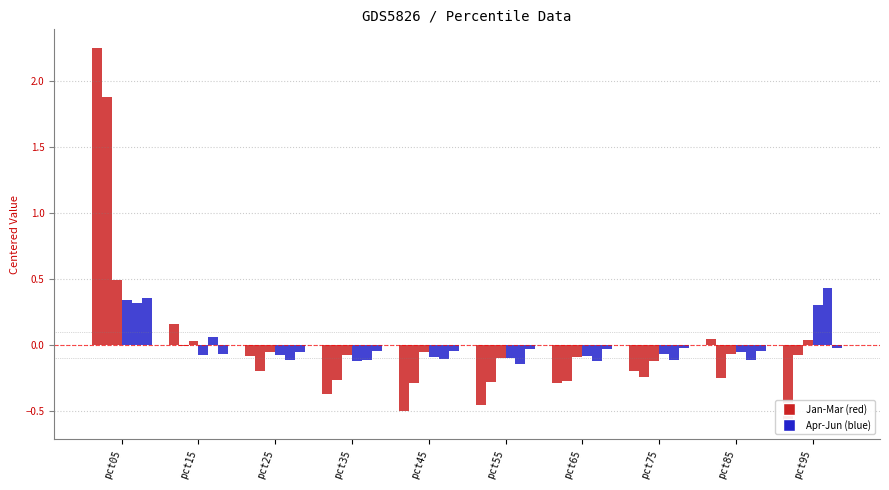

Which series has the largest range (max minus min)?

Jan